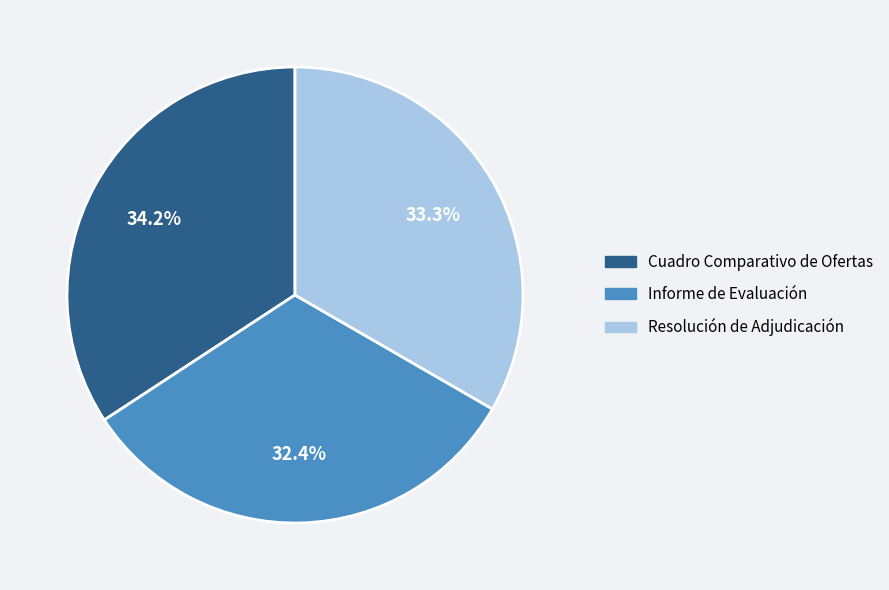

Is there any slice that represents more than half of the pie?

No